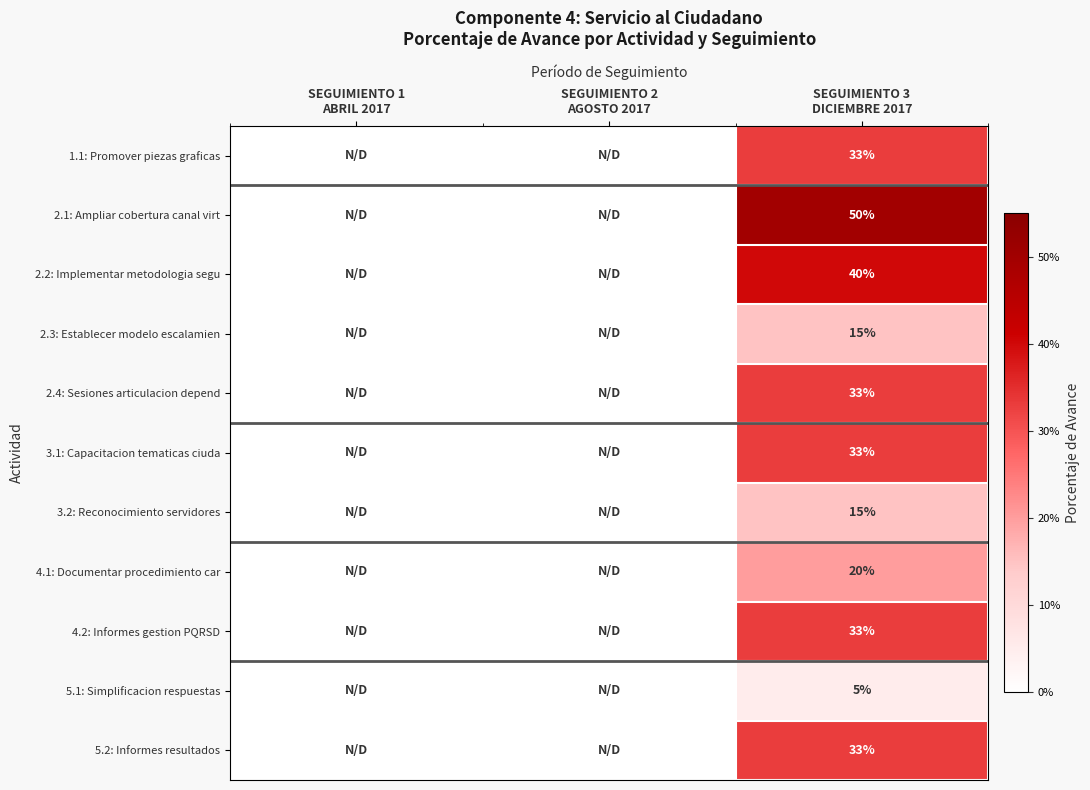

What is the sum of all 5.1: Simplificacion respuestas values?

0.1